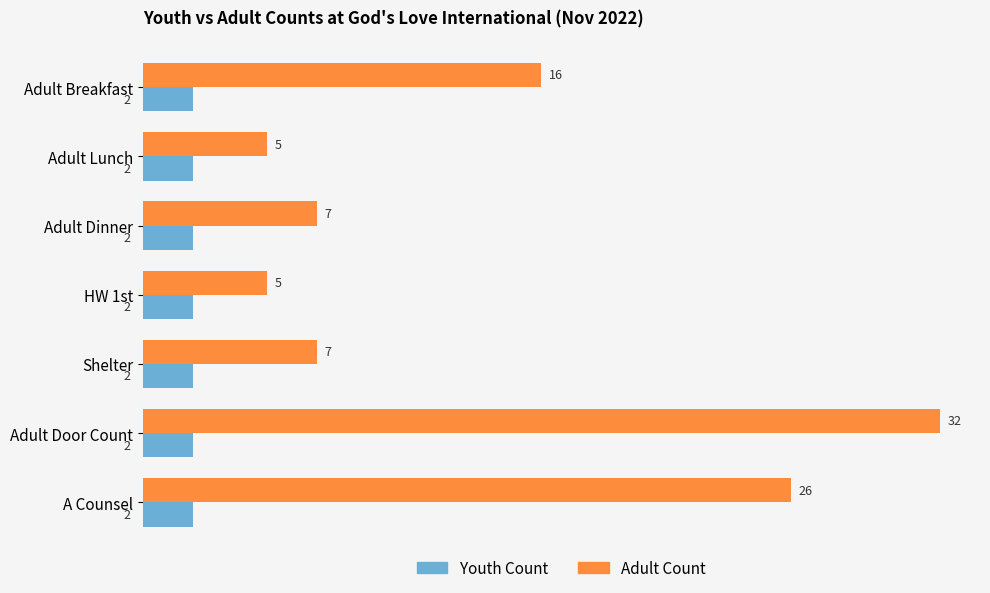

Rank the series by their maximum value, from lowest to highest.

Youth Count, Adult Count